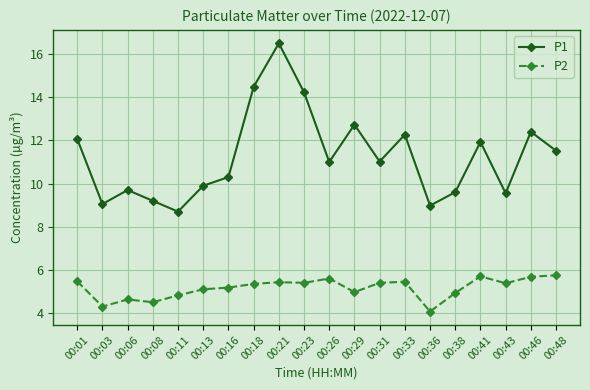

Does the chart display data point markers on the line(s)?

Yes